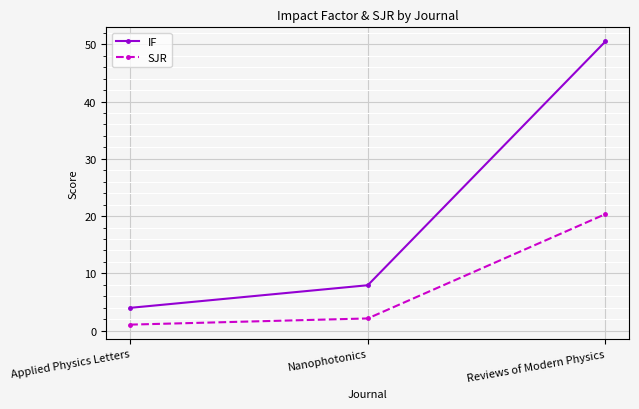

Rank the series by their average value, from lowest to highest.

SJR, IF